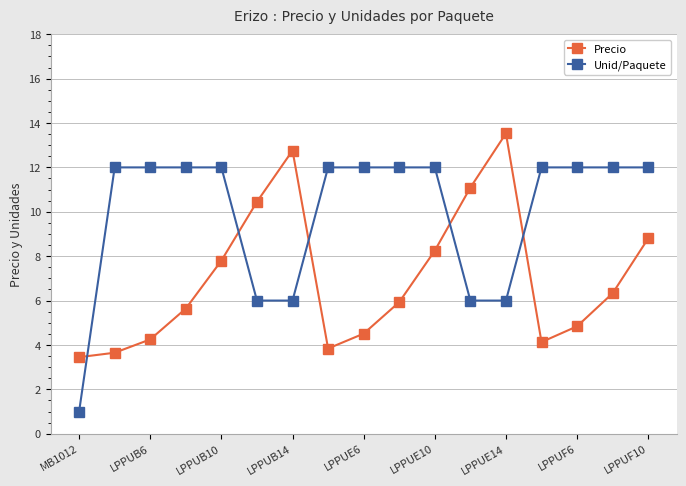

Which series has the largest range (max minus min)?

Unid/Paquete